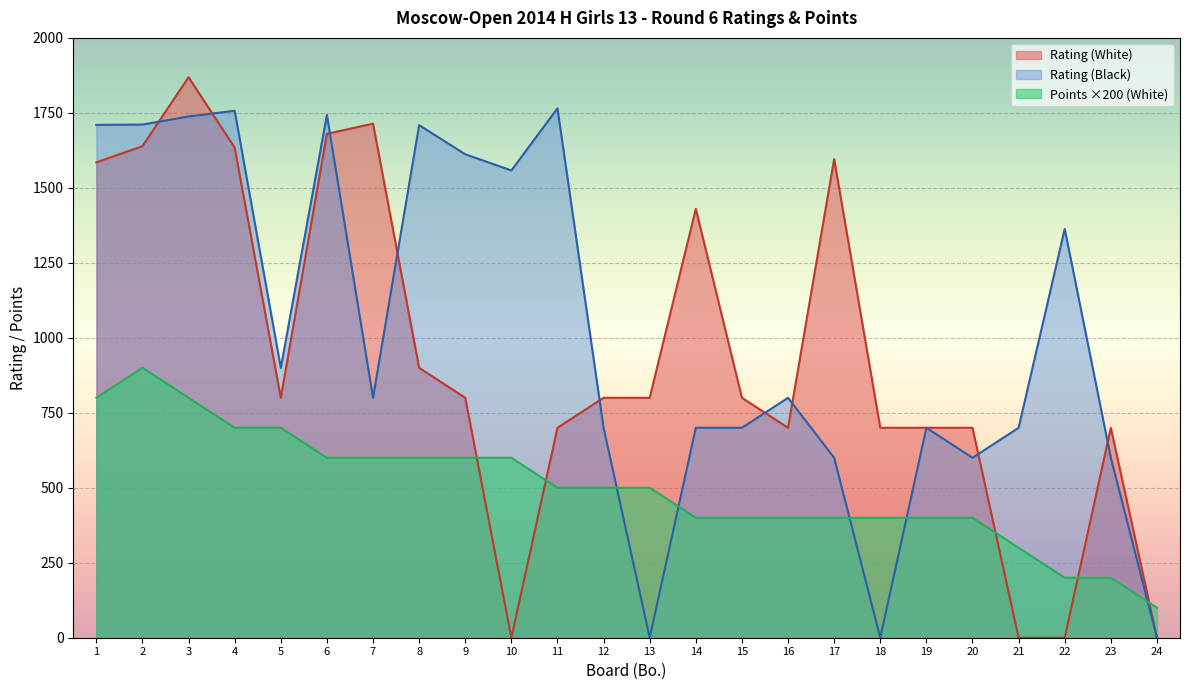

Reading left to right, transcribe all the data shown in this chart.

Rating (White): 1585	1639	1869	1634	800	1680	1714	900	800	0	700	800	800	1430	800	700	1596	700	700	700	0	0	700	0
Rating (Black): 1710	1711	1738	1757	900	1743	800	1709	1612	1558	1765	700	0	700	700	800	600	0	700	600	700	1363	600	0
Points (White): 800	900	800	700	700	600	600	600	600	600	500	500	500	400	400	400	400	400	400	400	300	200	200	100